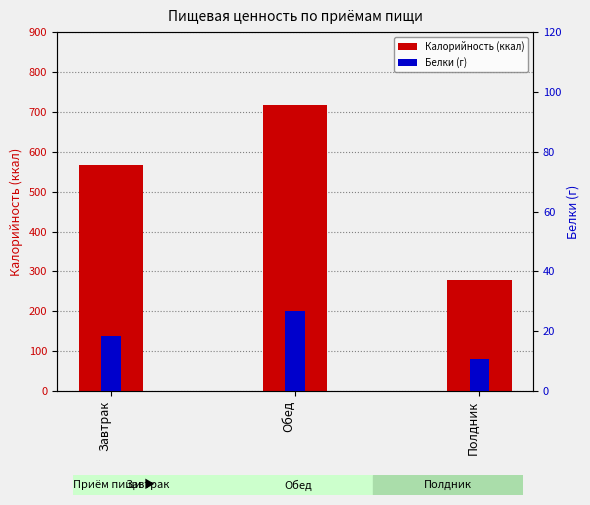

Read the Калорийность value at Обед.

717.4